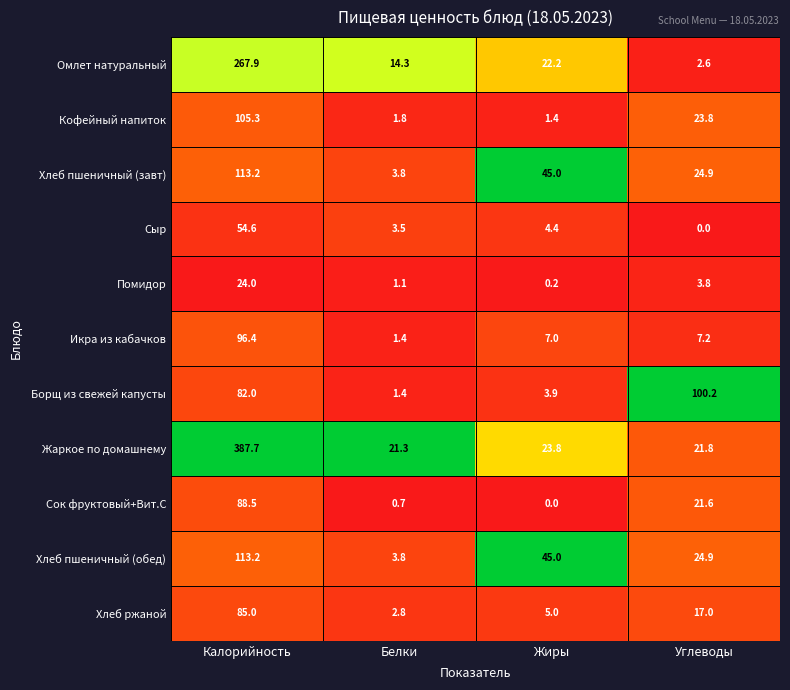

List the labels in order of Сыр value, largest first.

Калорийность, Жиры, Белки, Углеводы